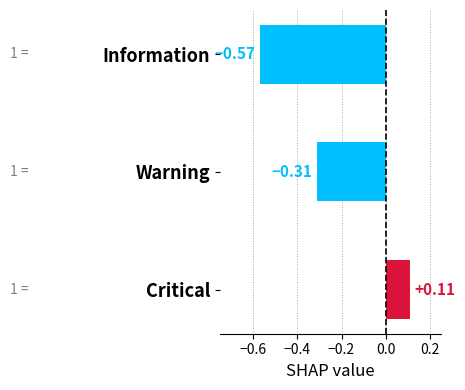

Which category has the highest value across all series?

Critical